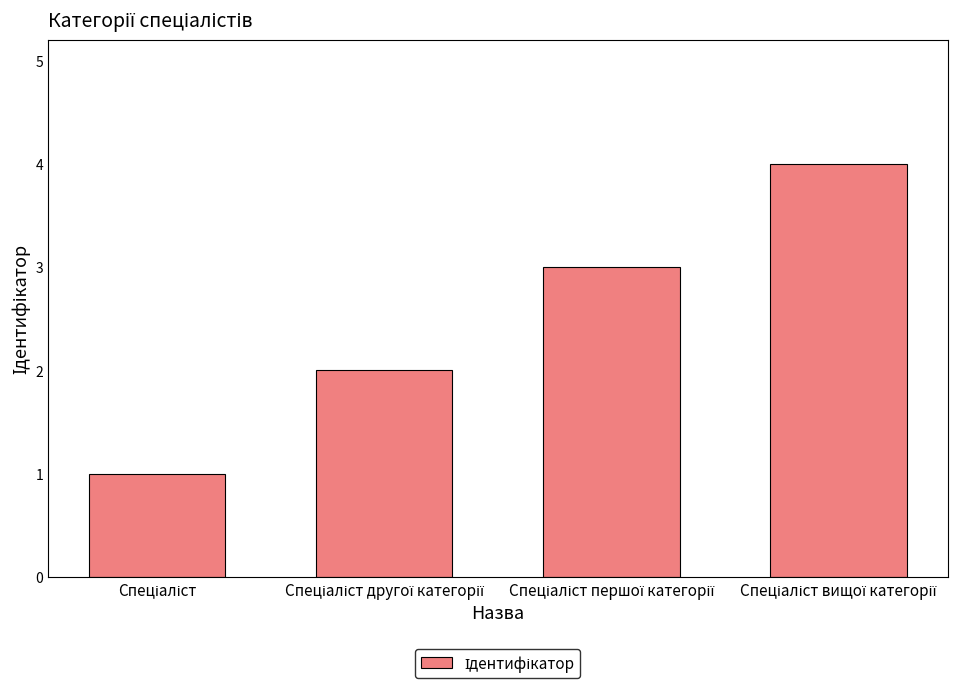

What is the sum of all values?

10